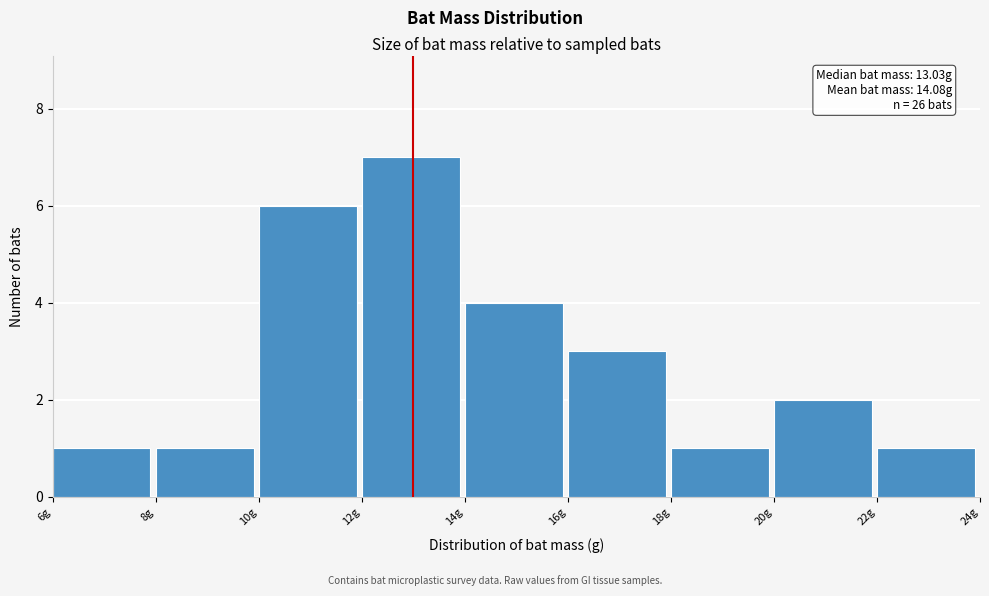

Which range on the x-axis has the tallest bar?

12 to 14